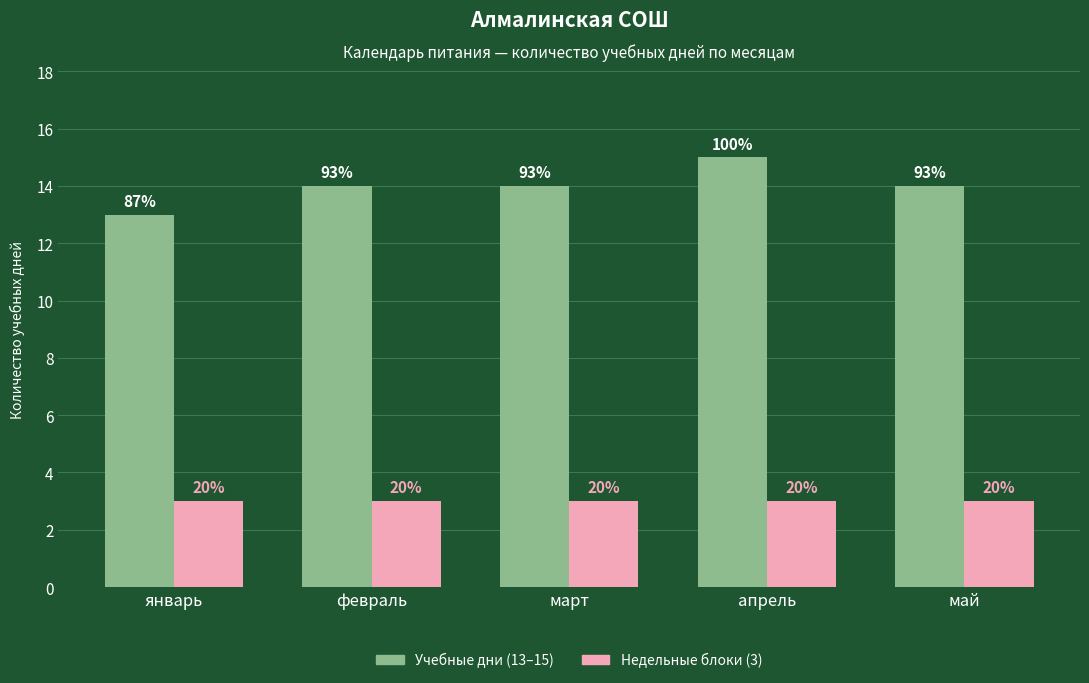

Are the bars horizontal?

No